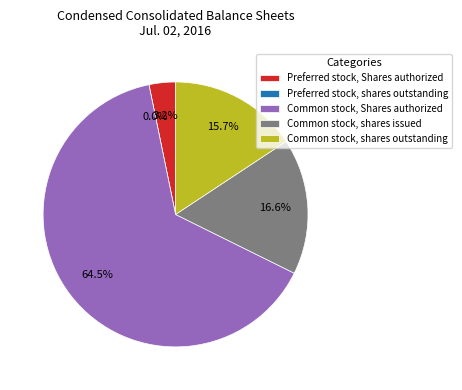

What portion of the pie excludes Preferred stock, Shares authorized?

96.8%